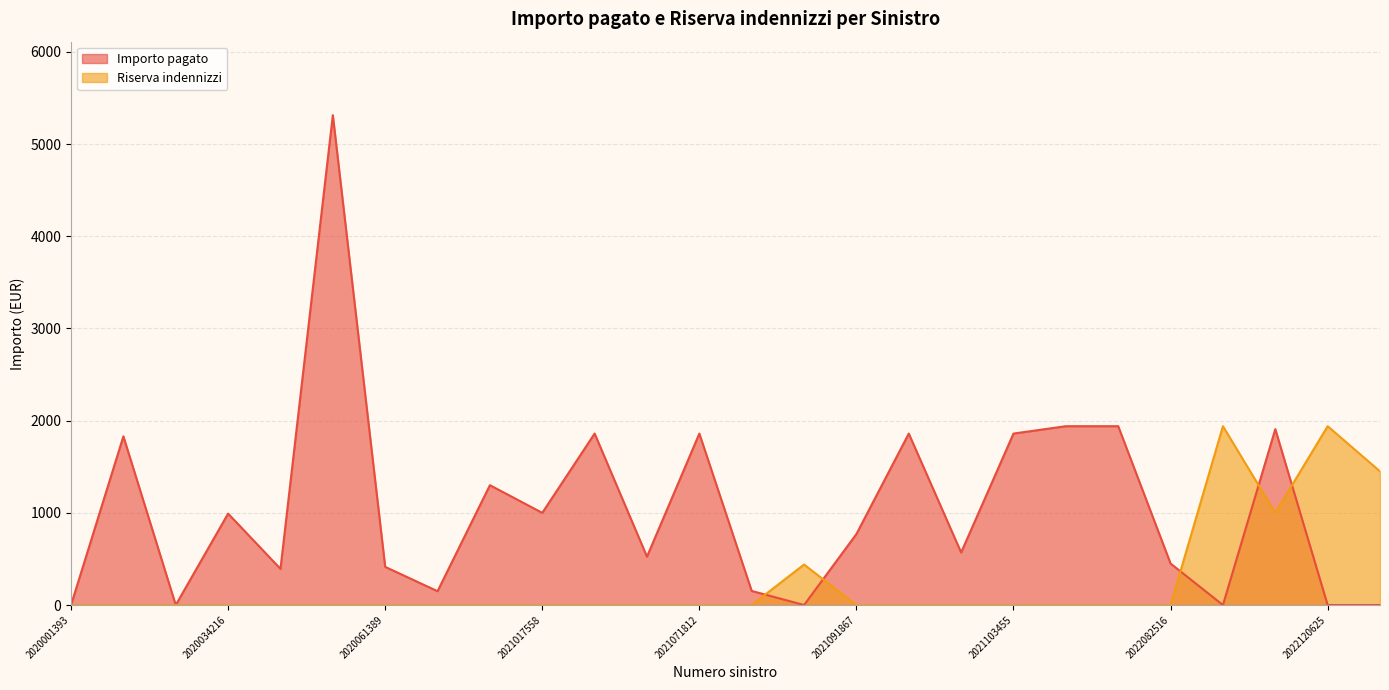

How many interior local valleys does the Riserva indennizzi series have?

1